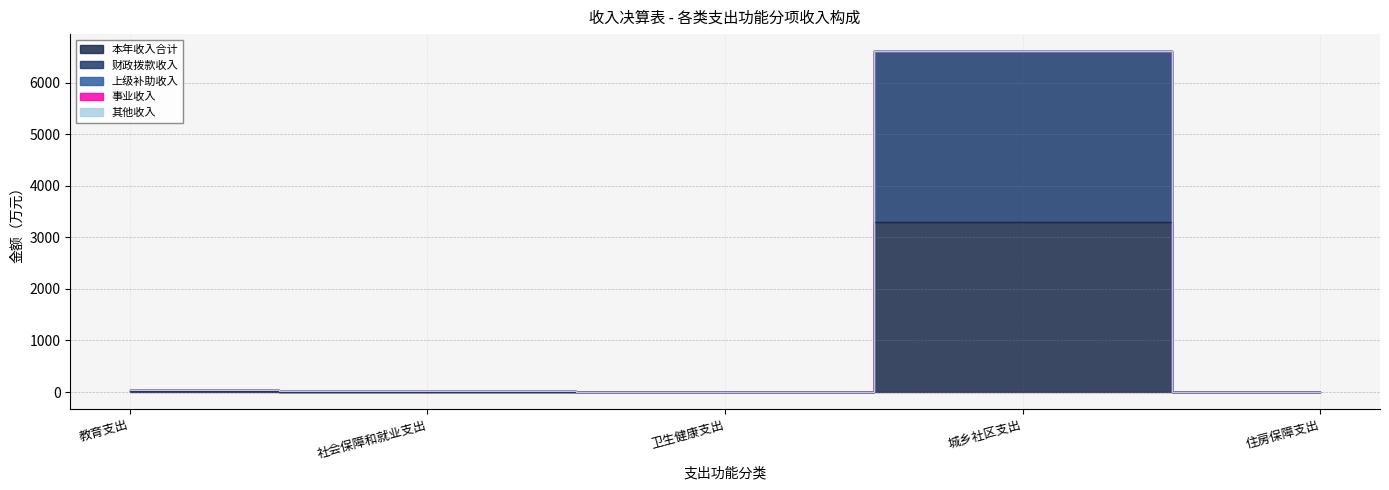

True or false: 其他收入 and 财政拨款收入 intersect in this chart.

False